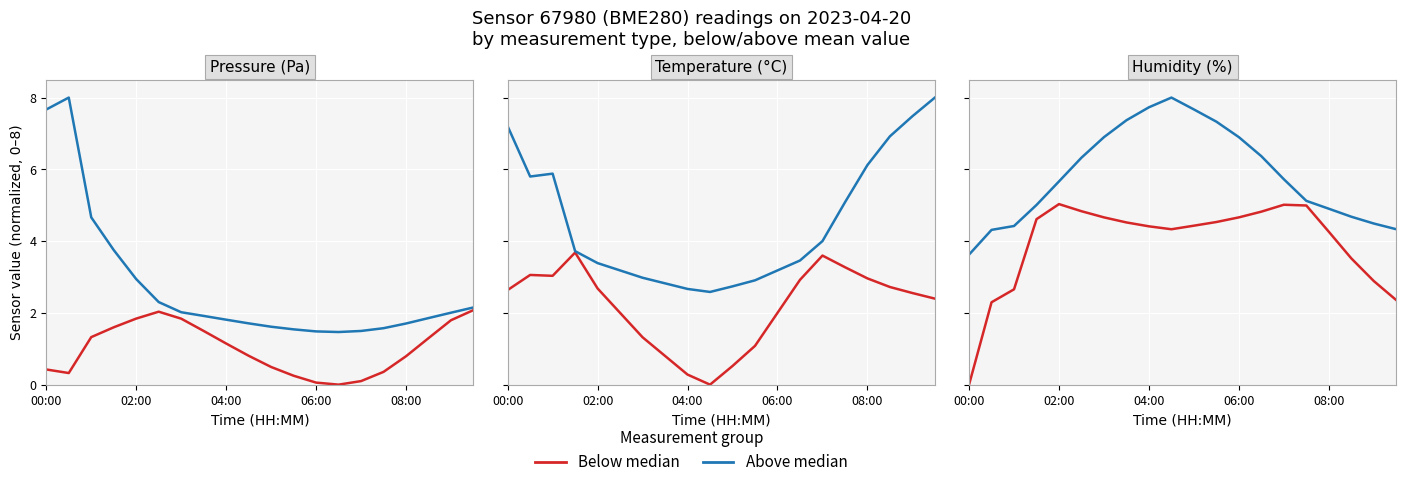

The Above median series shows 3.0 at 5. True or false?

False